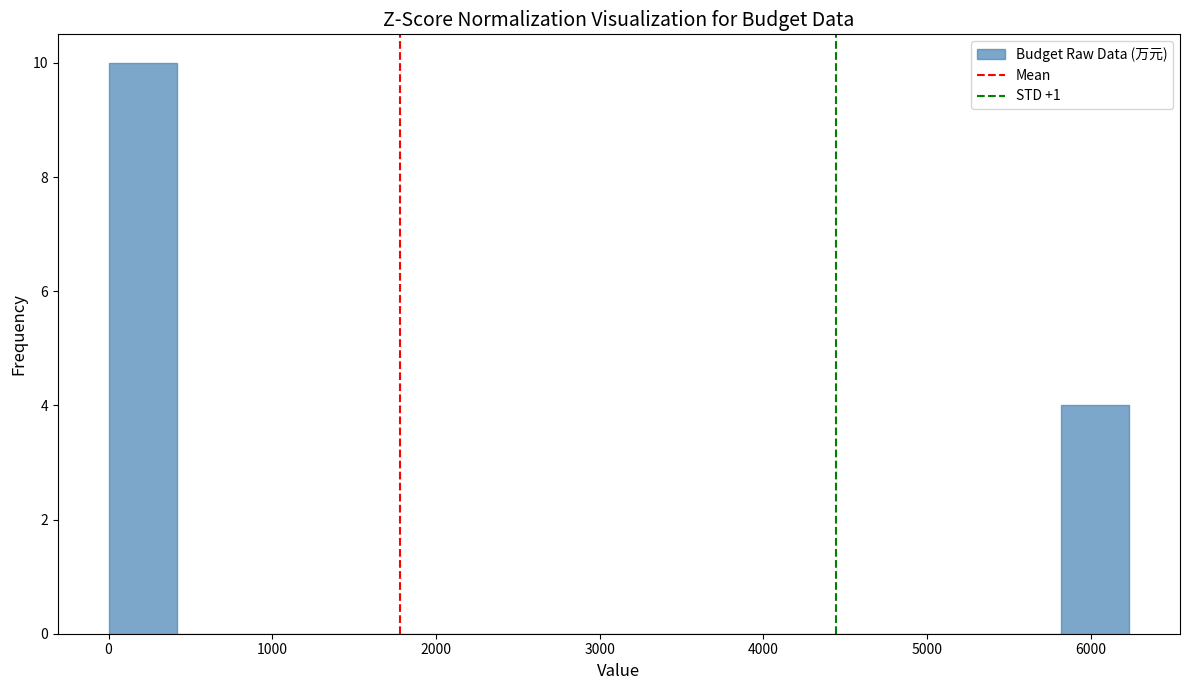

Over which range of the x-axis is the bar tallest?

0 to 400